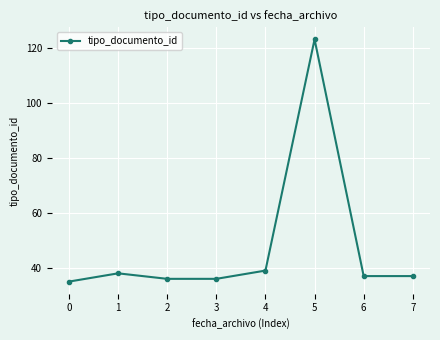

Does the chart have visible grid lines?

Yes